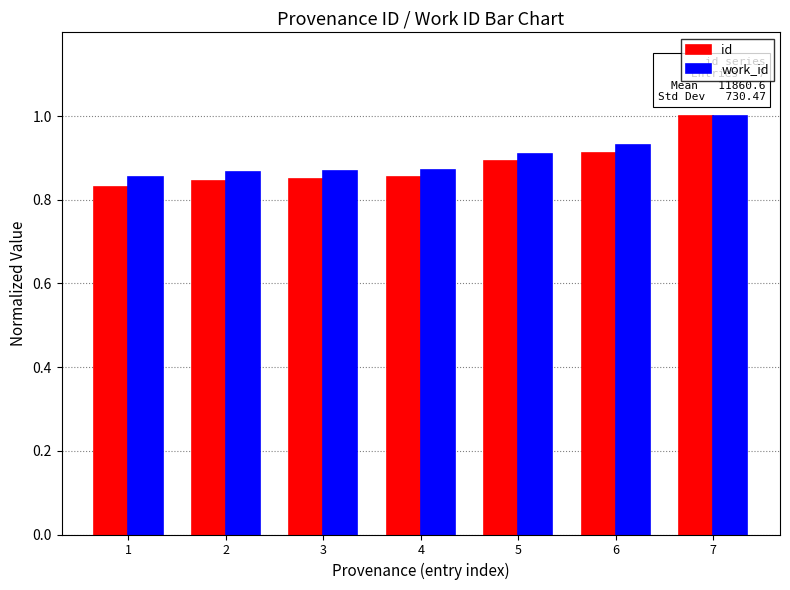

Between 1 and 7, which series saw the biggest shift?

id